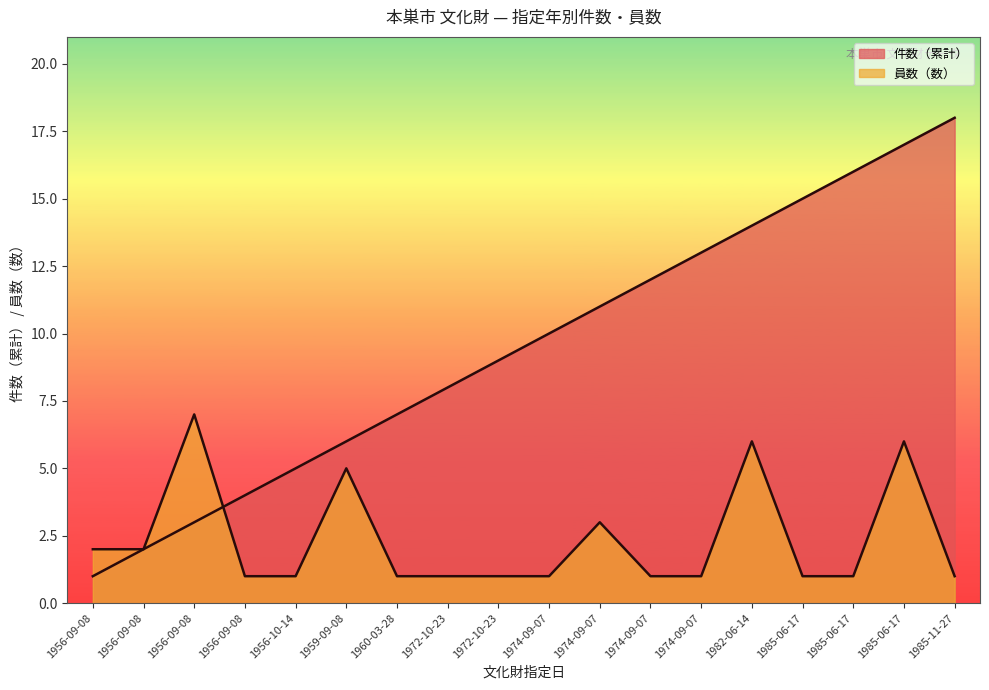

What is the difference between the 件数（累計） values at 1956-09-08 and 1960-03-28?

3